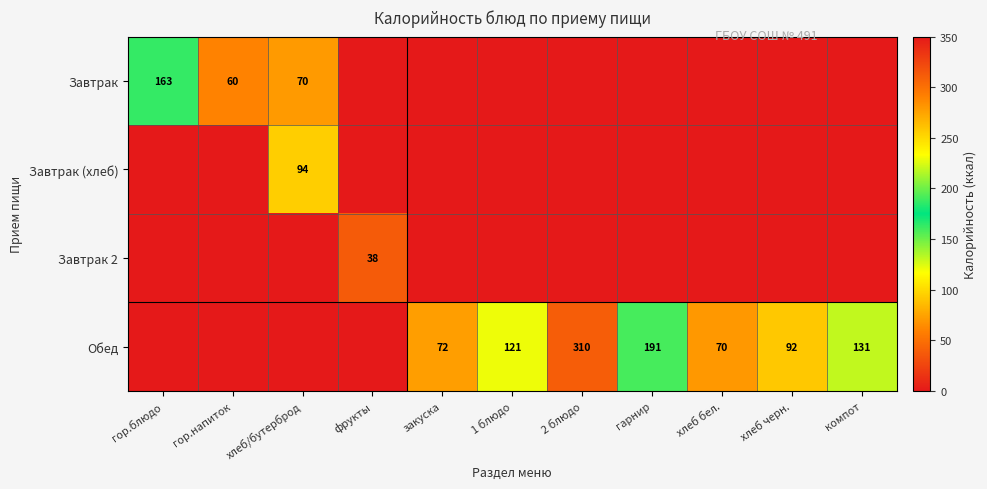

Is it true that Обед equals 121 at 1 блюдо?

True